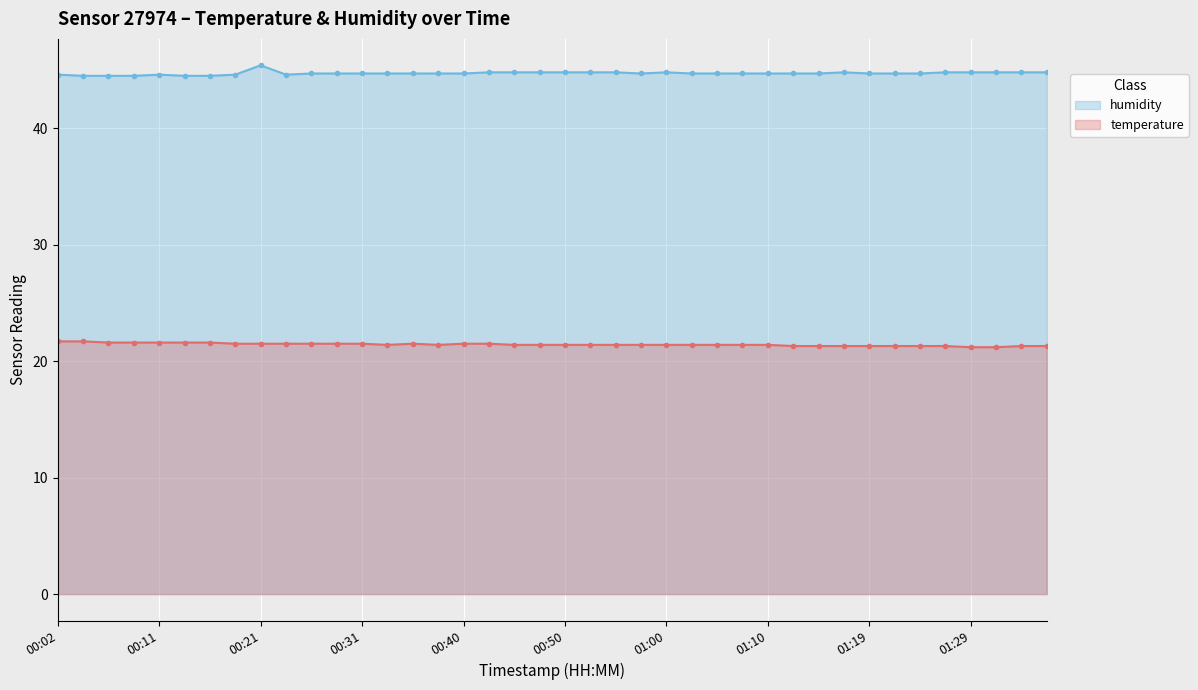

What is the lowest value of the humidity series?

44.5